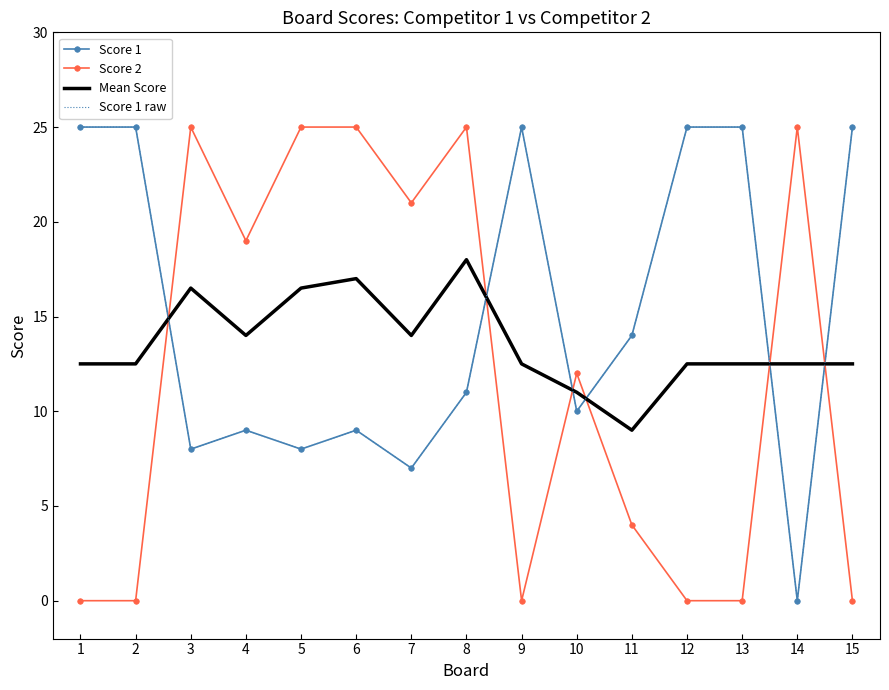

Which series has the largest range (max minus min)?

Score 1